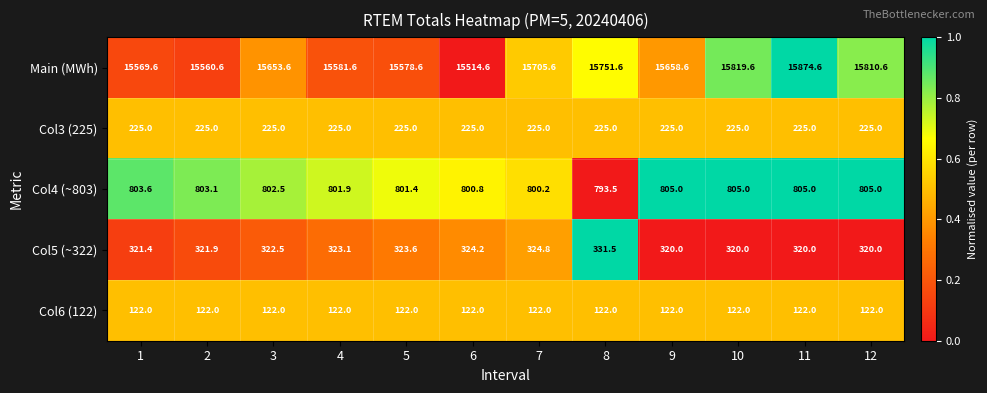

Between 8 and 10, which series saw the biggest shift?

Main (MWh)